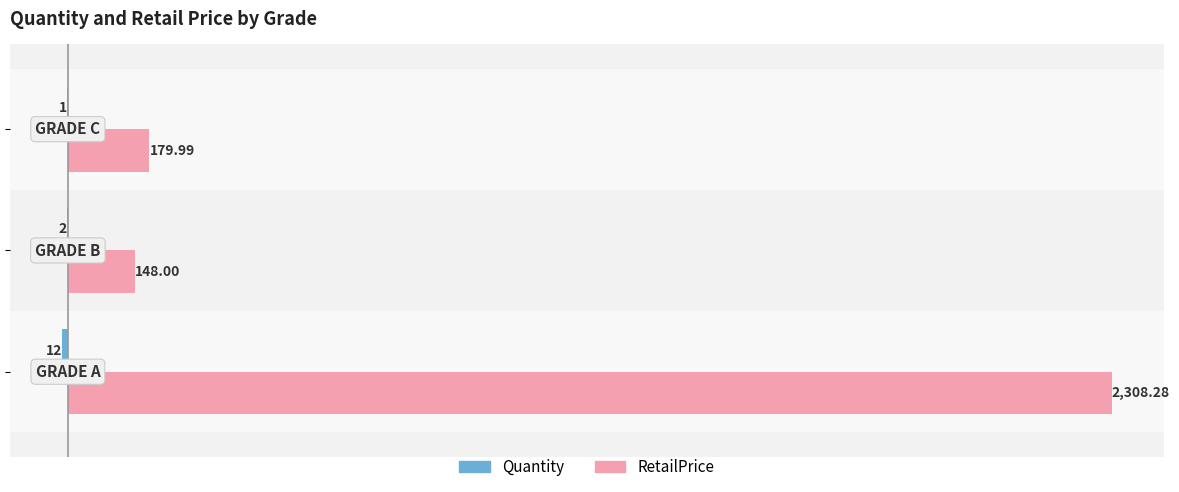

Which series has the largest total across all categories?

RetailPrice